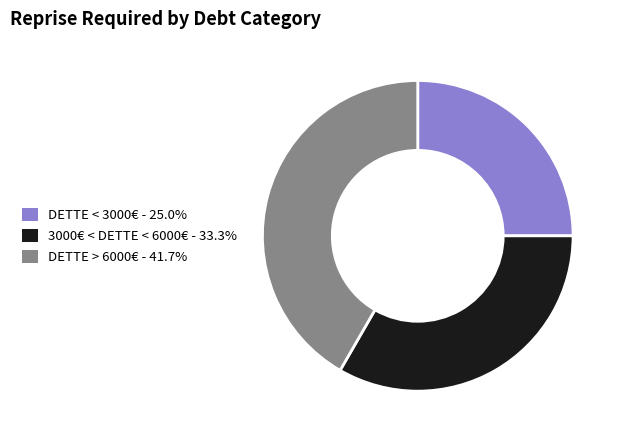

What is the ratio of the value at DETTE > 6000€ to the value at DETTE < 3000€?

1.7